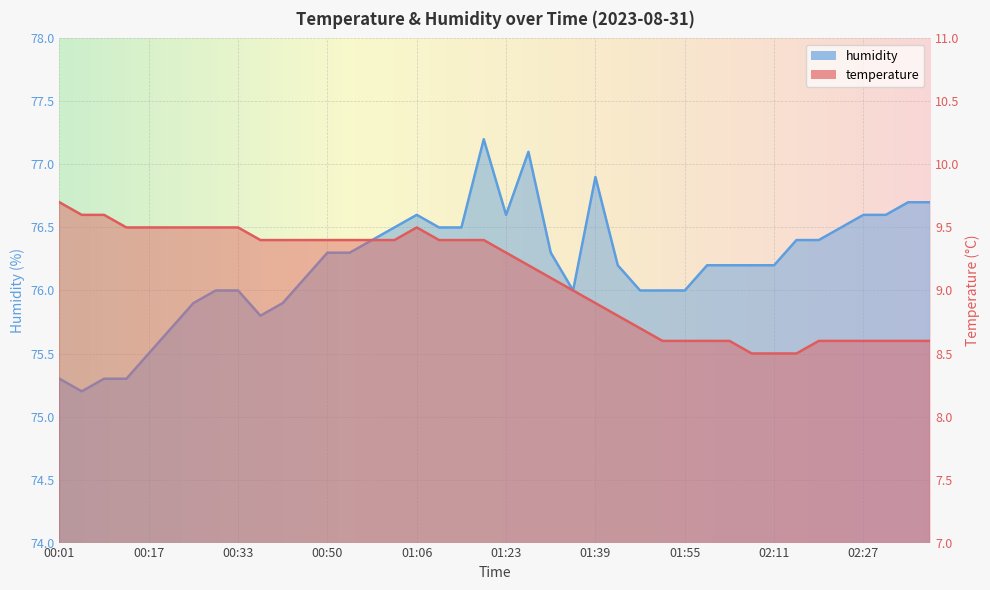

How many interior local peaks does the humidity series have?

4